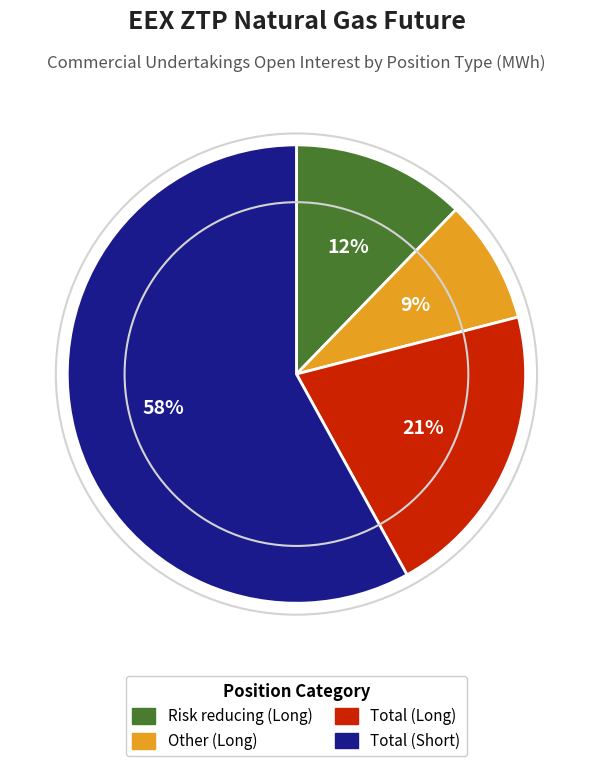

What percentage is the Other (Long) slice, to the nearest percent?

9%